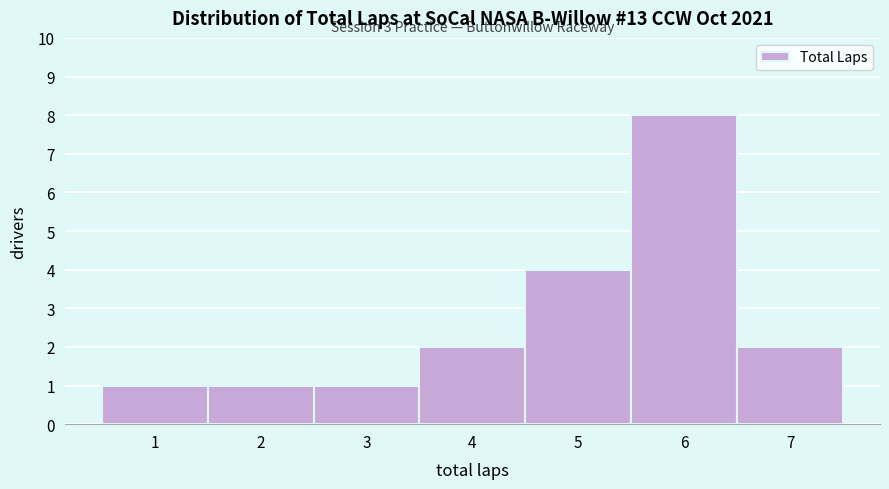

Reading left to right, list all the values displayed in this chart.

1=1	2=1	3=1	4=2	5=4	6=8	7=2